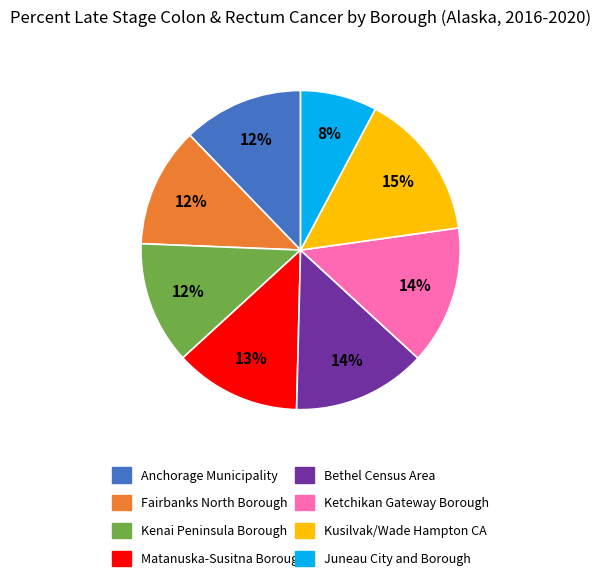

How many segments does this pie chart have?

8